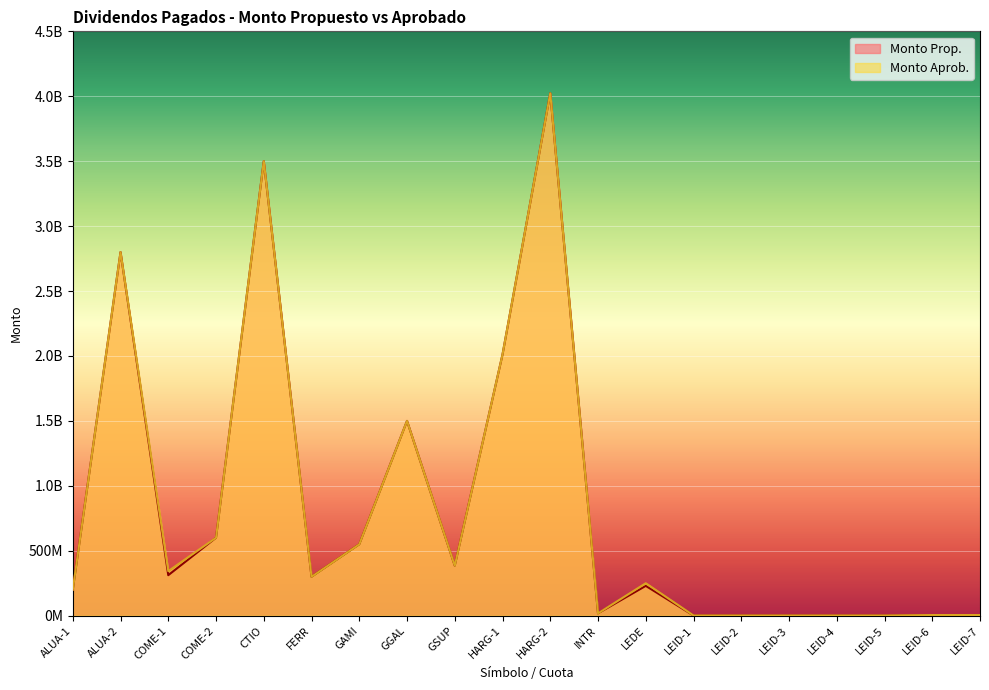

How many data points in Monto Aprob. are above 300000000?

9